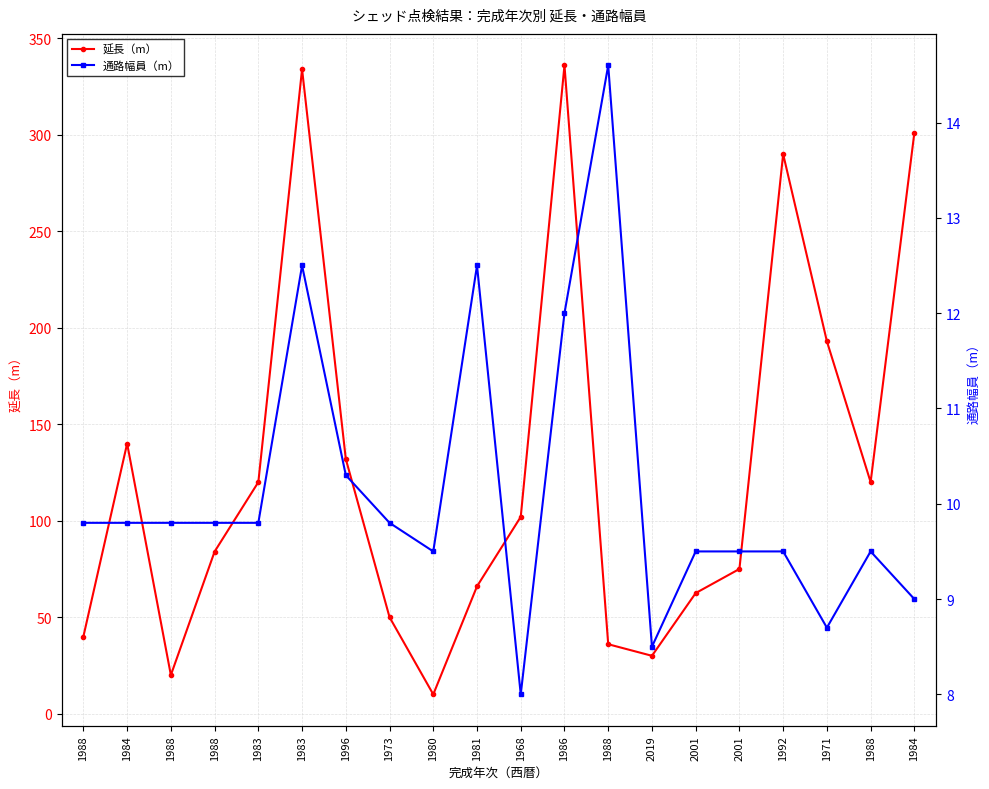

Does the chart have visible grid lines?

Yes